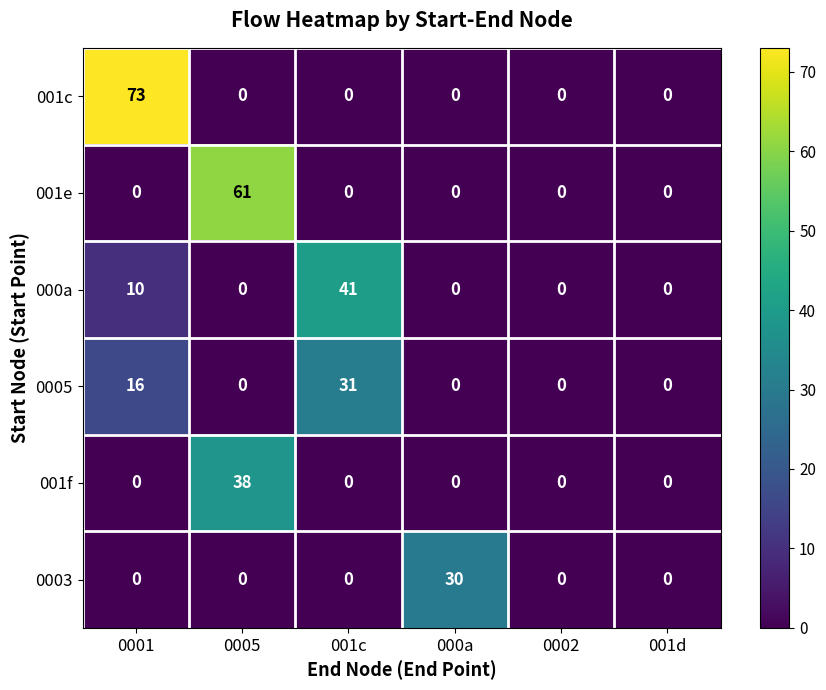

List the series in order of their peak value, highest first.

001c, 001e, 000a, 001f, 0005, 0003